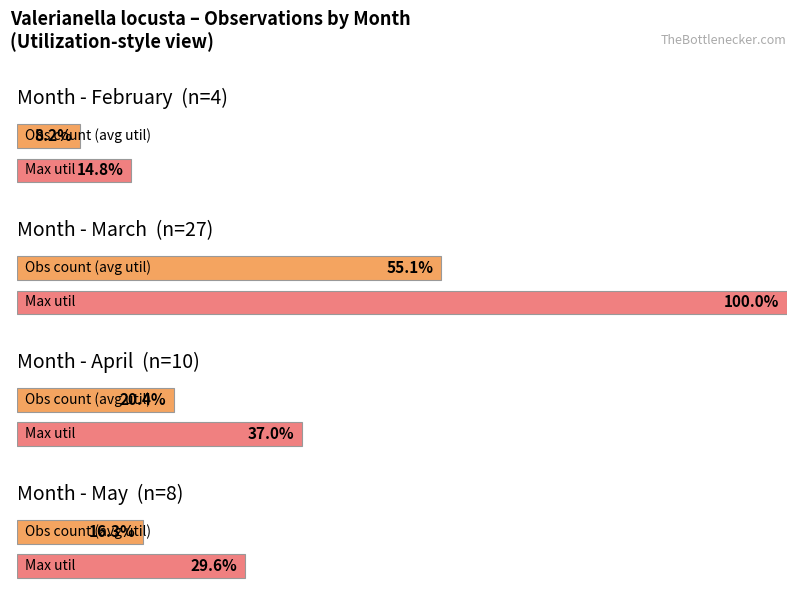

The value at 6 is 0. True or false?

True